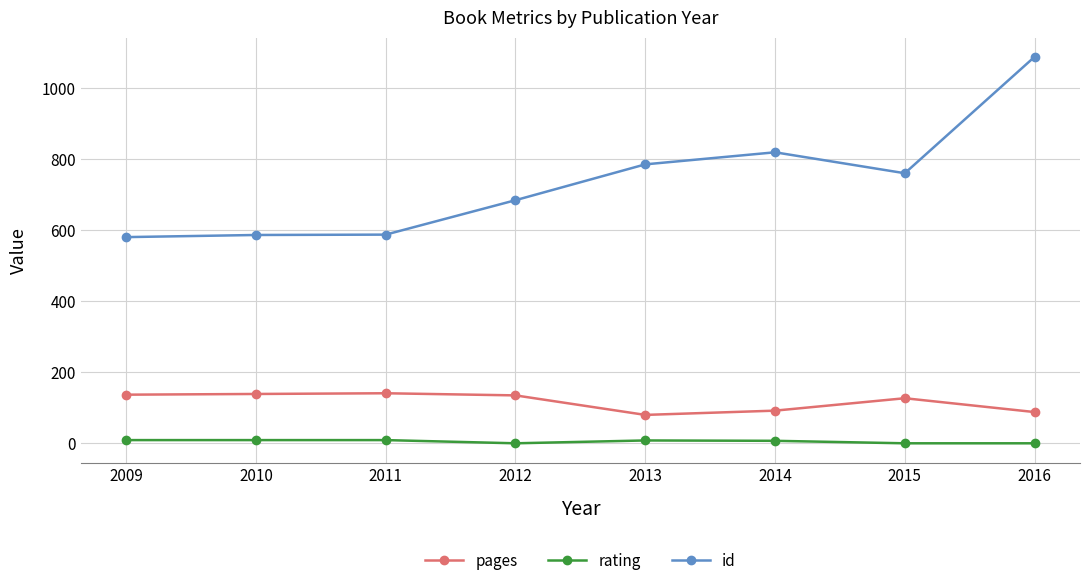

True or false: rating and id cross at least once.

False